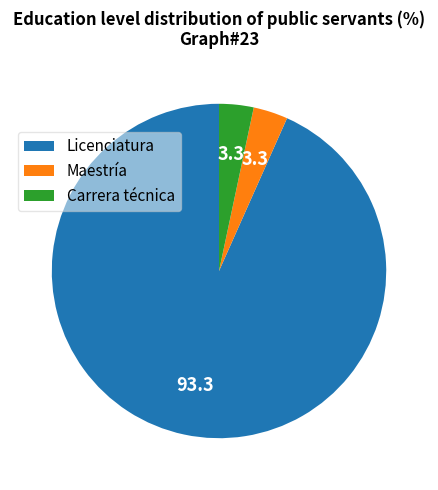

Which category has the biggest portion of the pie?

Licenciatura